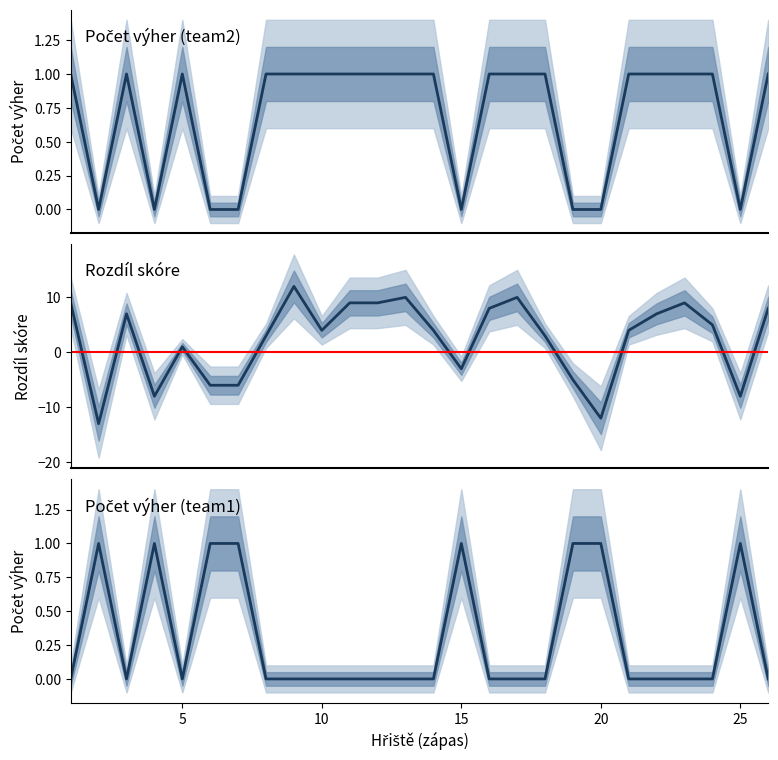

At which category is the sum across all series the highest?

9